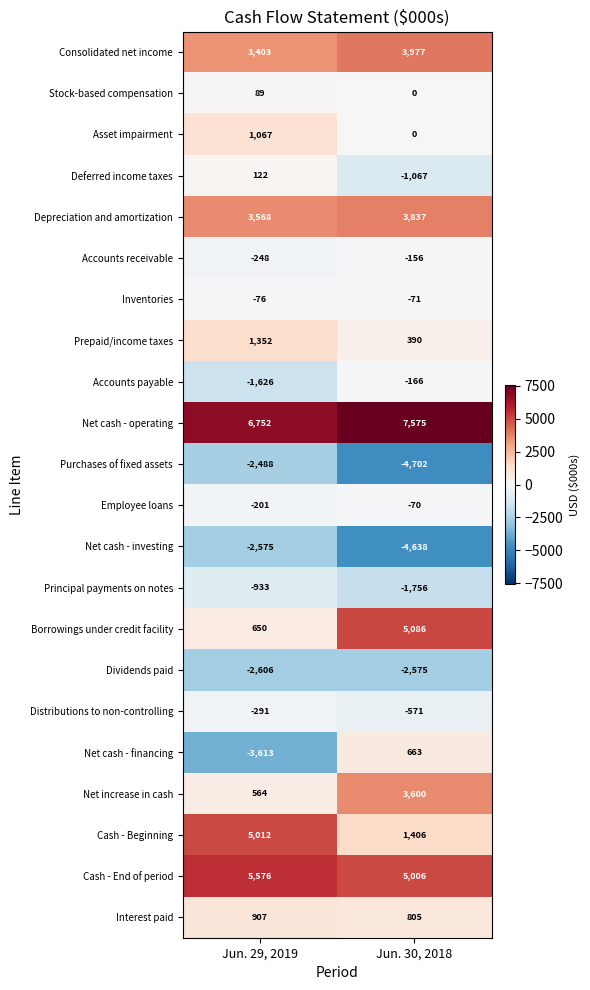

Where is Net cash - financing nearest to the value -1475?

Jun. 29, 2019